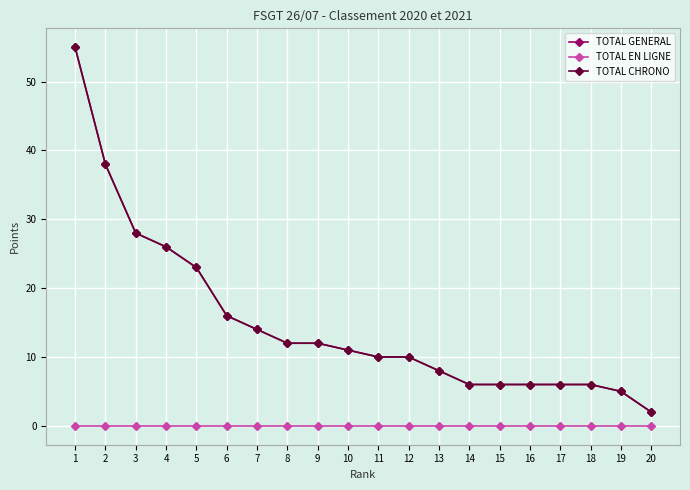

Does the chart have visible grid lines?

Yes